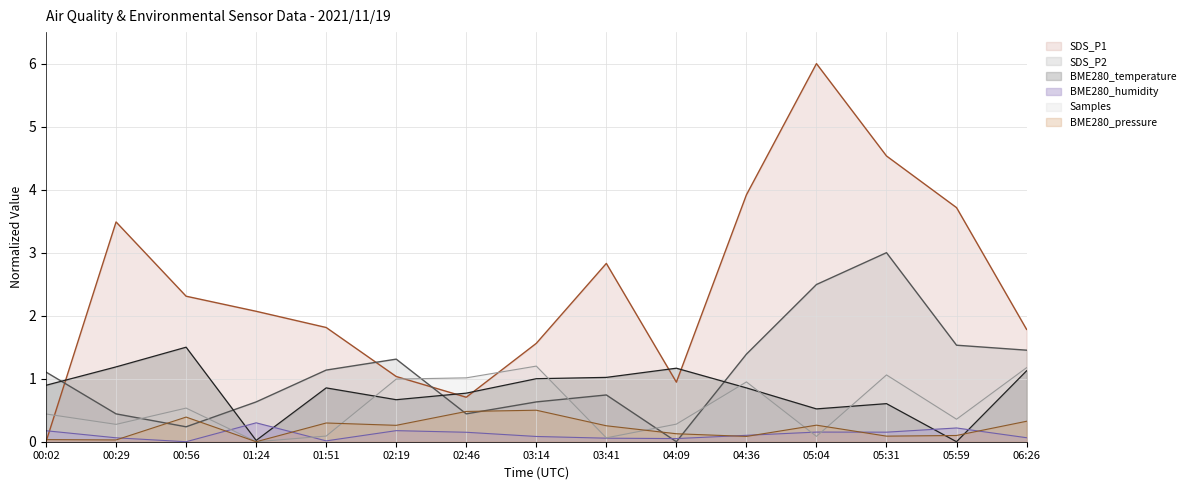

What is the spread (max minus min) of values at 02:46?

0.9